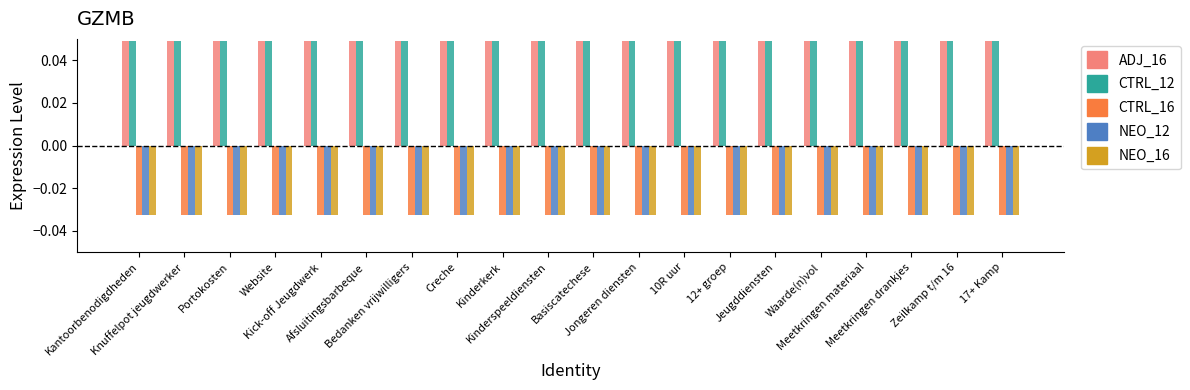

At how many categories does at least one series exceed 0?

20